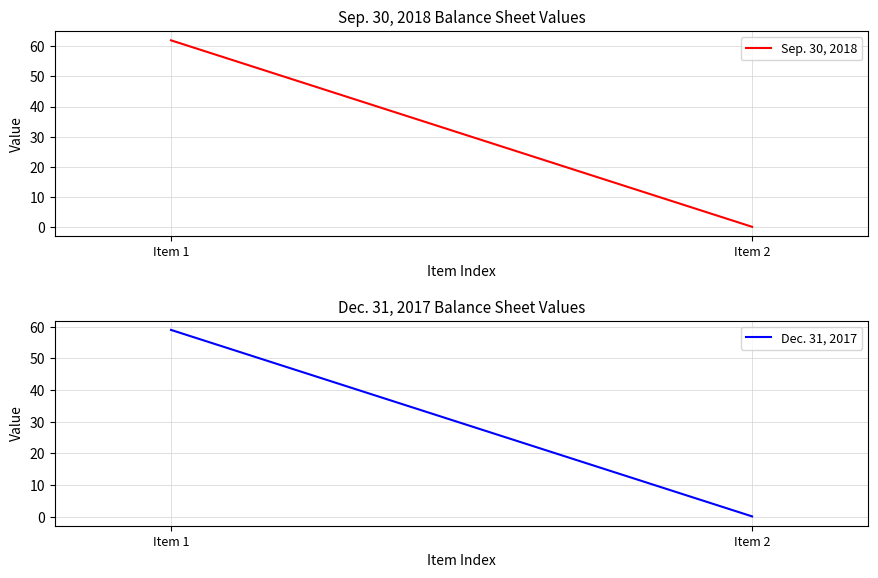

What is the value of the Sep. 30, 2018 point at the 2nd from the left?

0.1